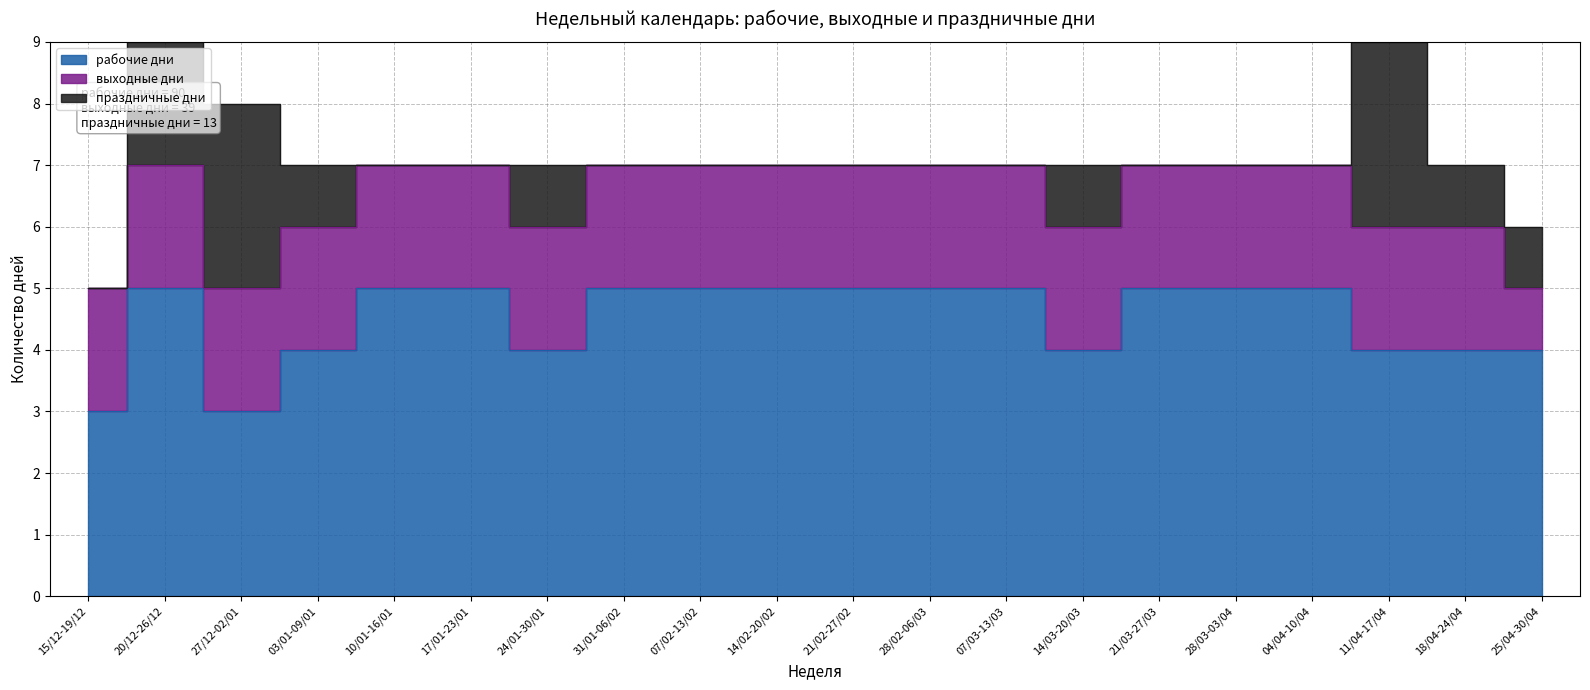

The value of рабочие дни at 15/12-19/12 is 3. True or false?

True